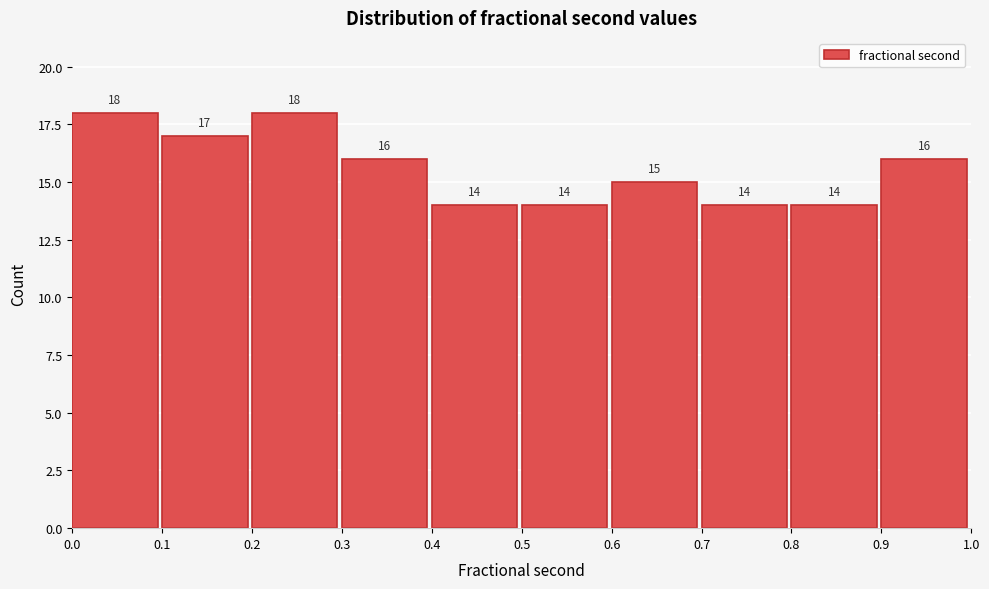

Reading left to right, transcribe this chart: for each bar, give the range it covers on the x-axis and its height.

0.0 to 0.1: 18
0.1 to 0.2: 17
0.2 to 0.3: 18
0.3 to 0.4: 16
0.4 to 0.5: 14
0.5 to 0.6: 14
0.6 to 0.7: 15
0.7 to 0.8: 14
0.8 to 0.9: 14
0.9 to 1.0: 16